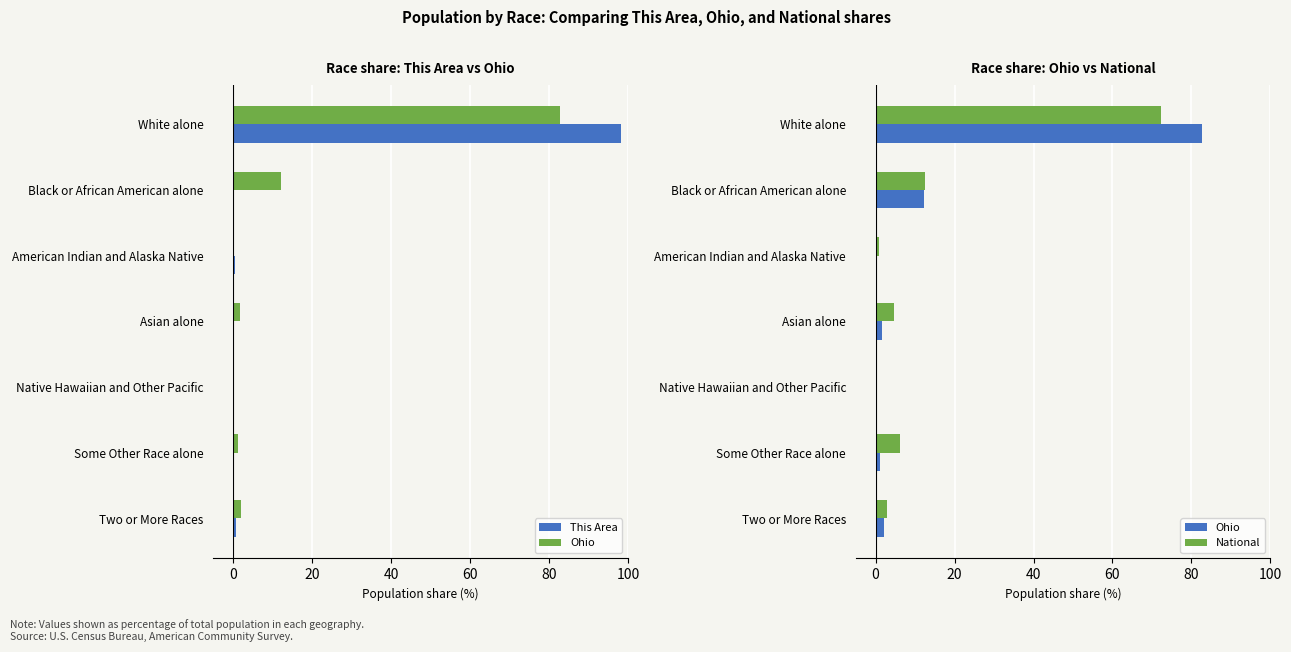

What is the maximum value shown in the chart?

98.4